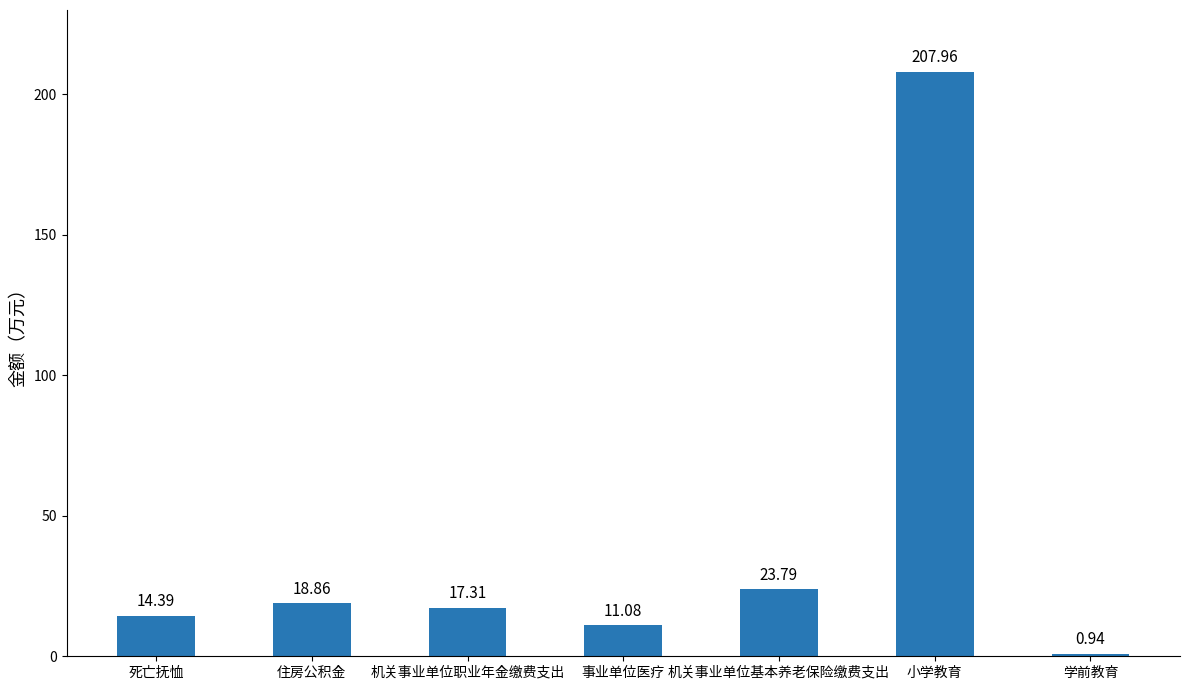

What is the label of the 1st bar from the right?

学前教育